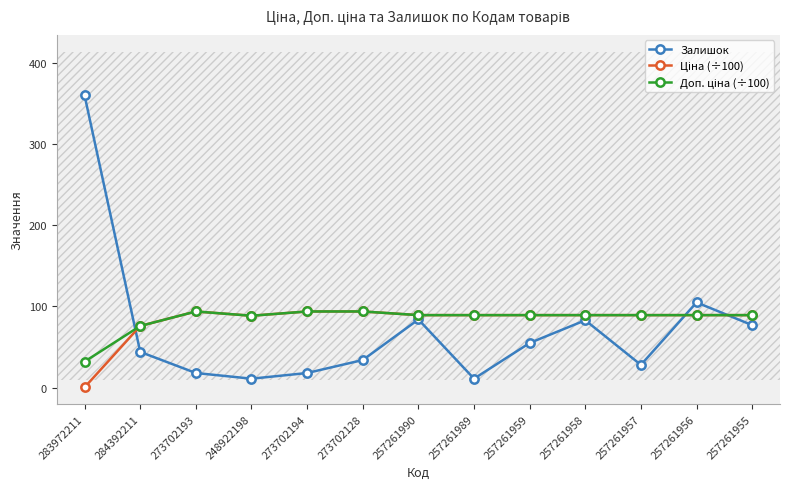

What is the sum of the Залишок values at 257261959 and 257261955?

132.0